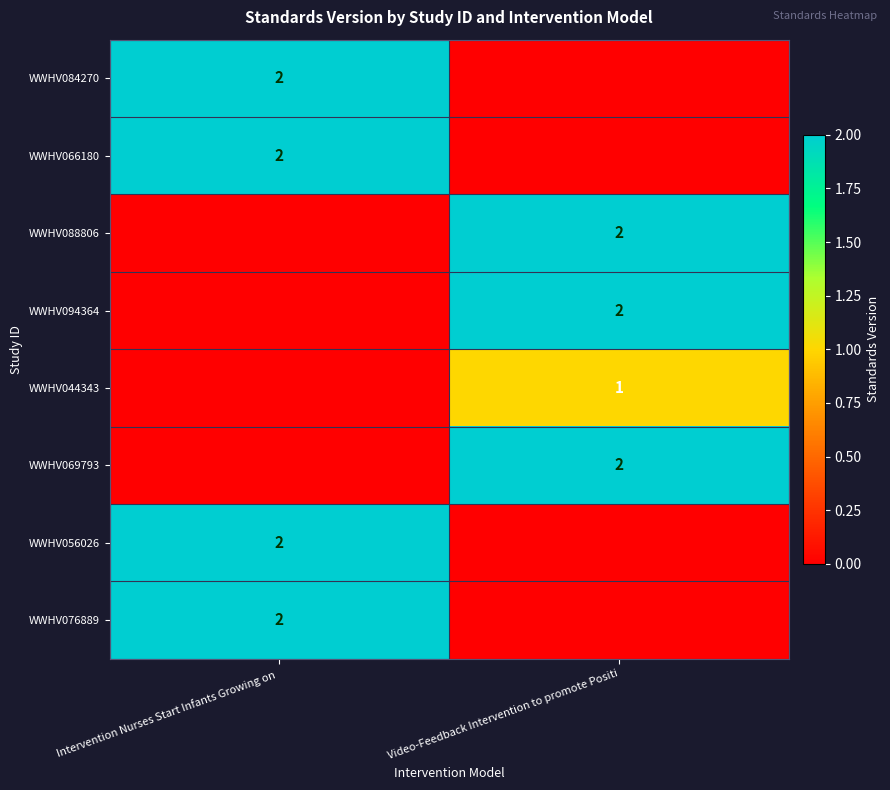

The value of WWHV084270 at Intervention Nurses Start Infants Growing on  is 1. True or false?

False